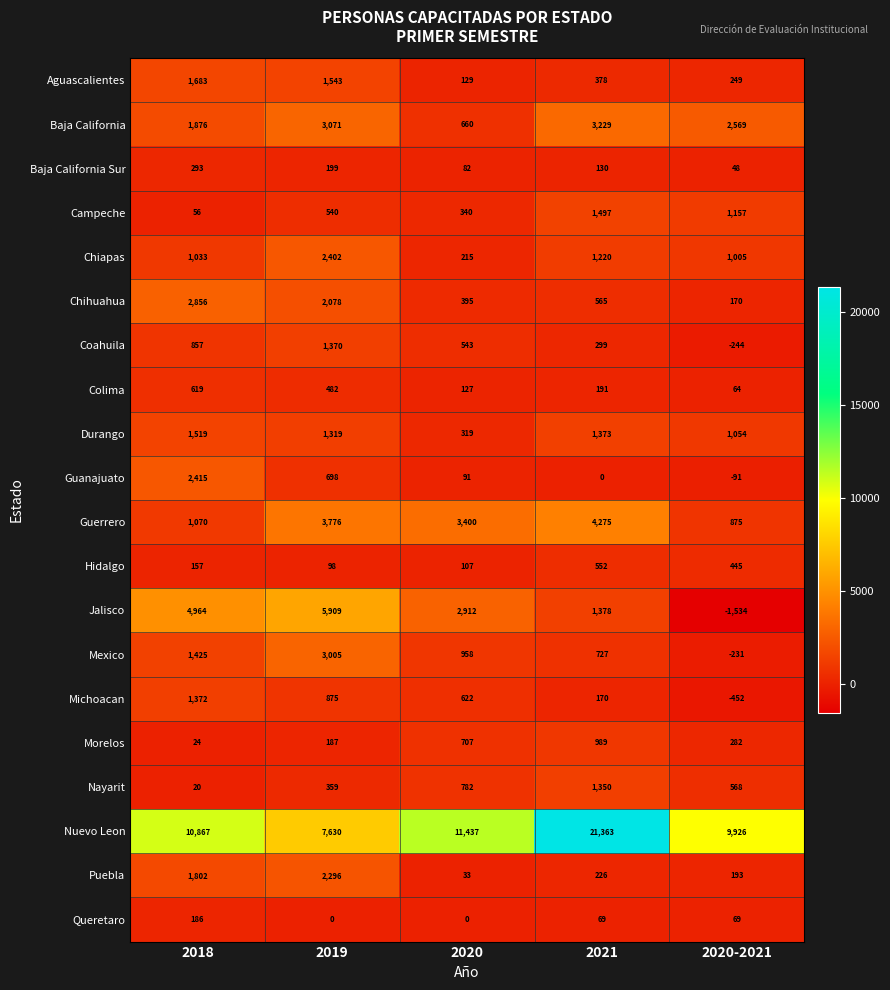

Which series has the widest spread of values?

Nuevo Leon